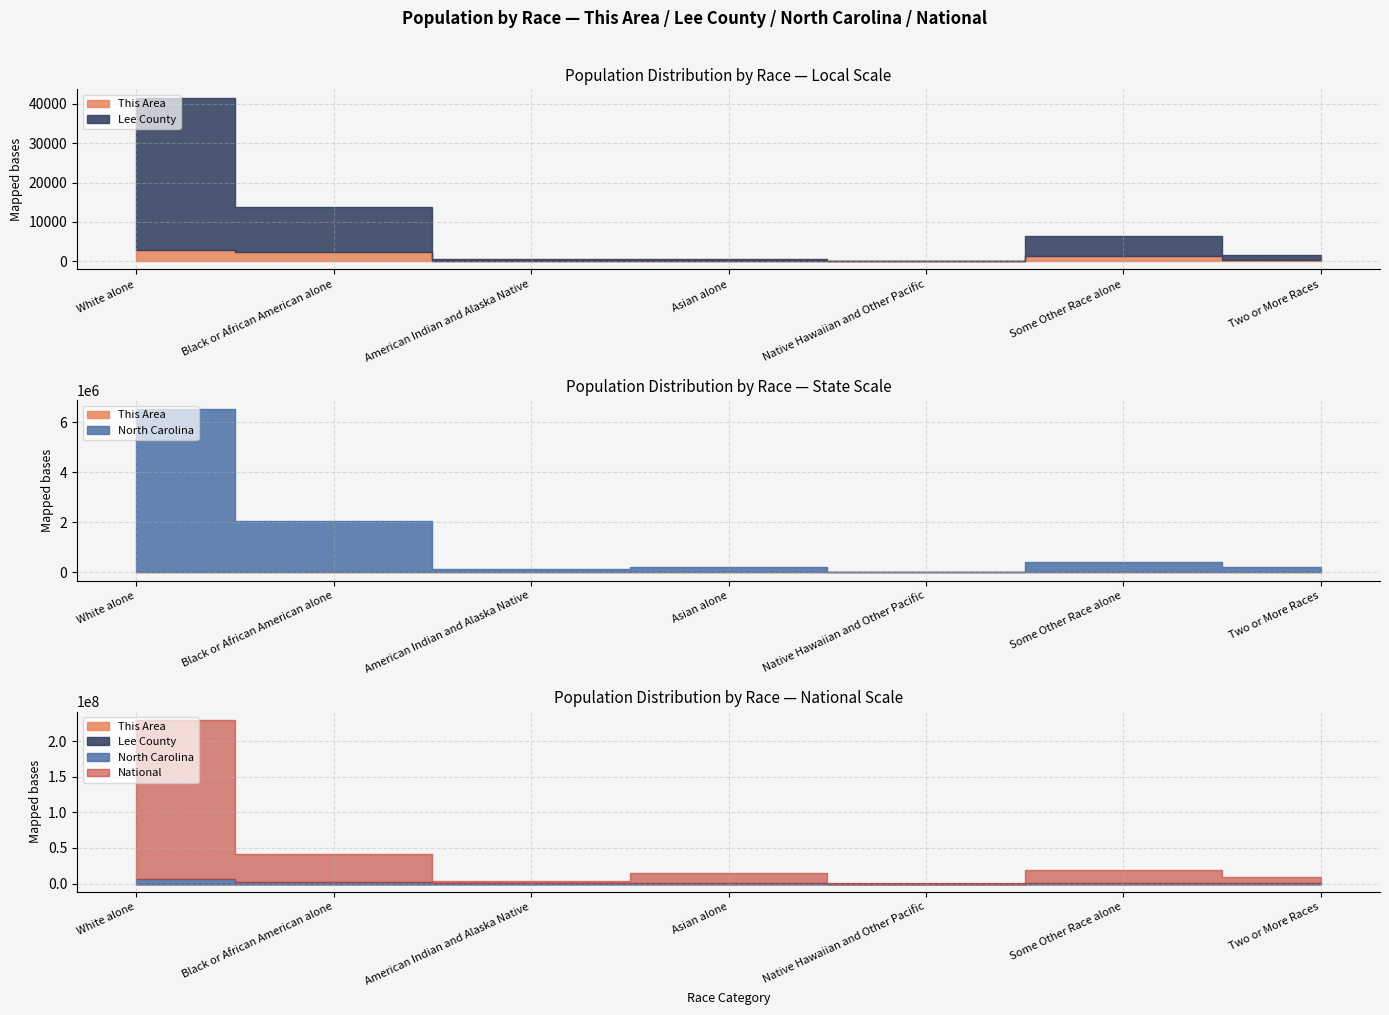

What is the sum of the National values at Some Other Race alone and White alone?

242660633